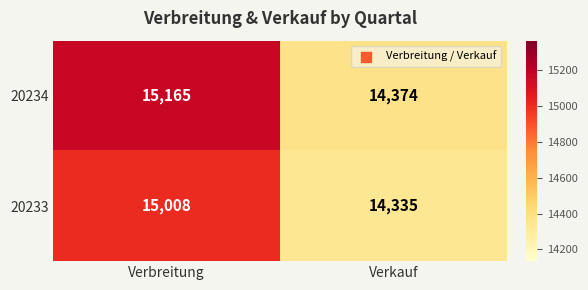

What is the sum of all 20234 values?

29539